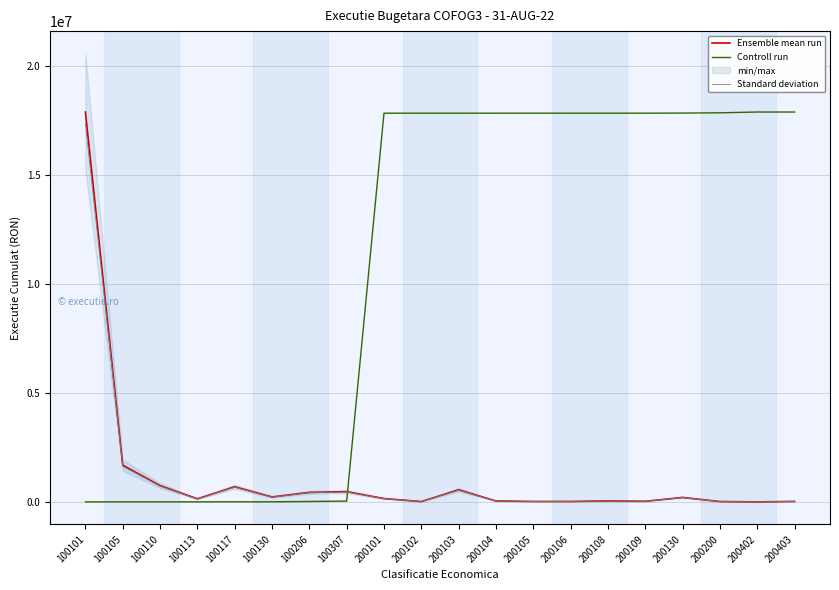

True or false: Ensemble mean run and Standard deviation cross at least once.

False